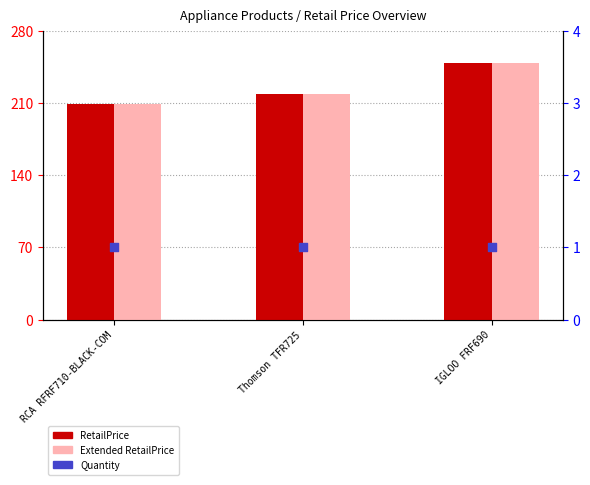

Which series has the widest spread of Y values?

RetailPrice